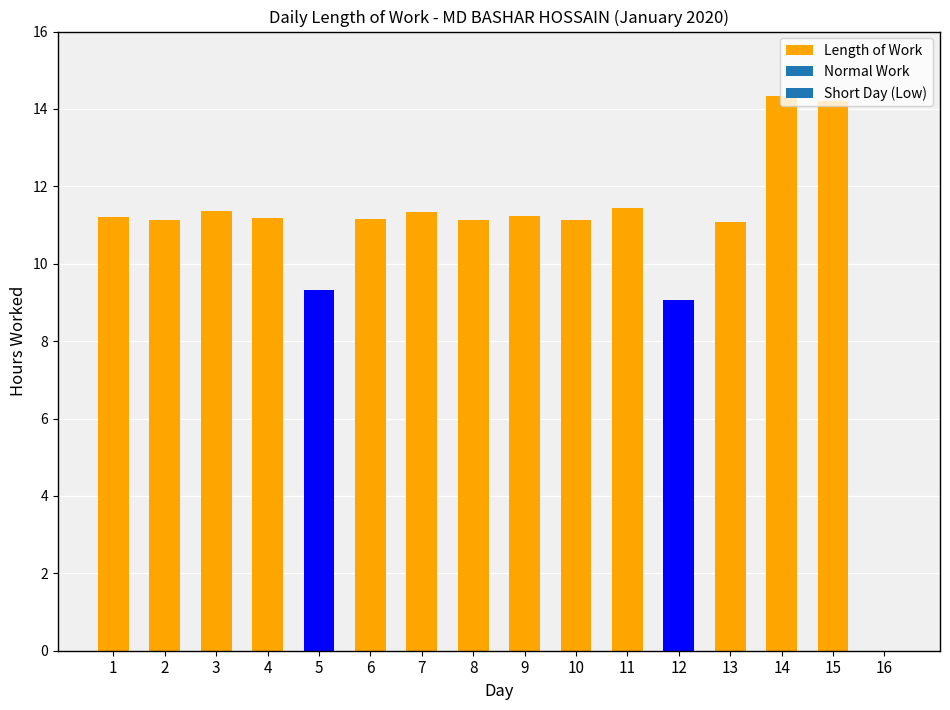

What is the sum of all values?

170.3